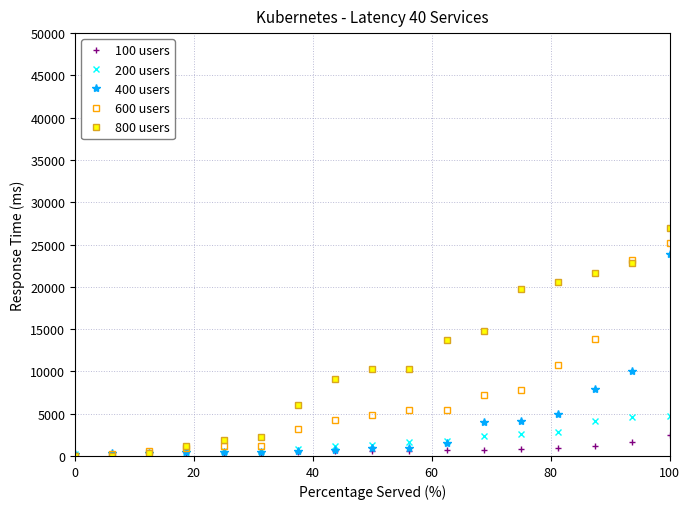

Count the number of categories in the chart.

17